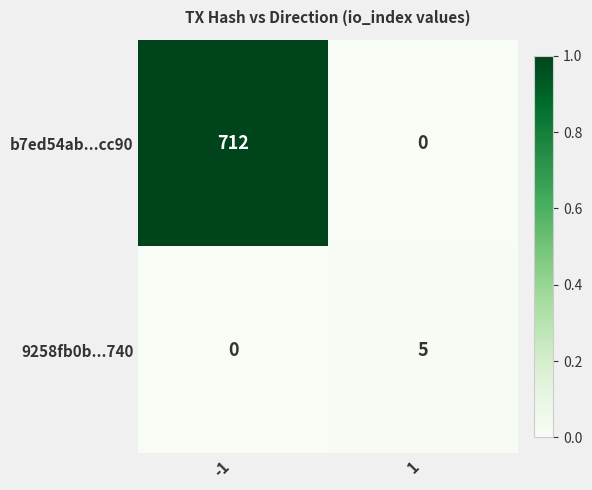

At how many categories does at least one series exceed 0?

2